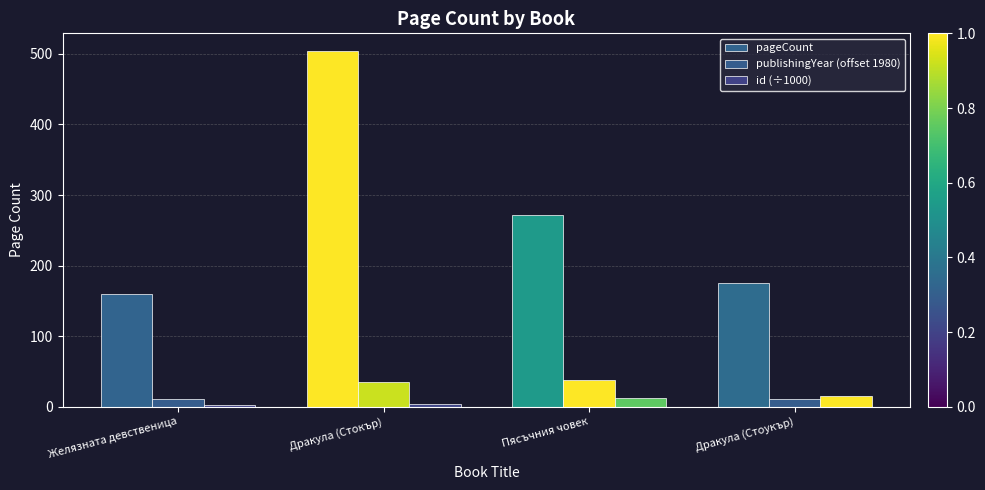

What is the label of the 1st bar from the right?

Дракула (Стоукър)